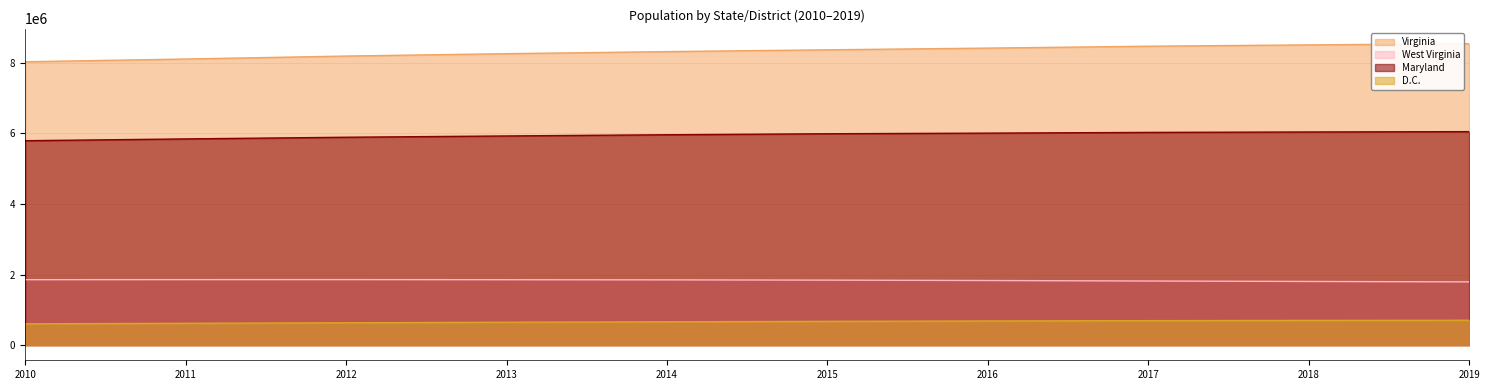

What are all the series names shown in the legend?

Virginia, West Virginia, Maryland, D.C.